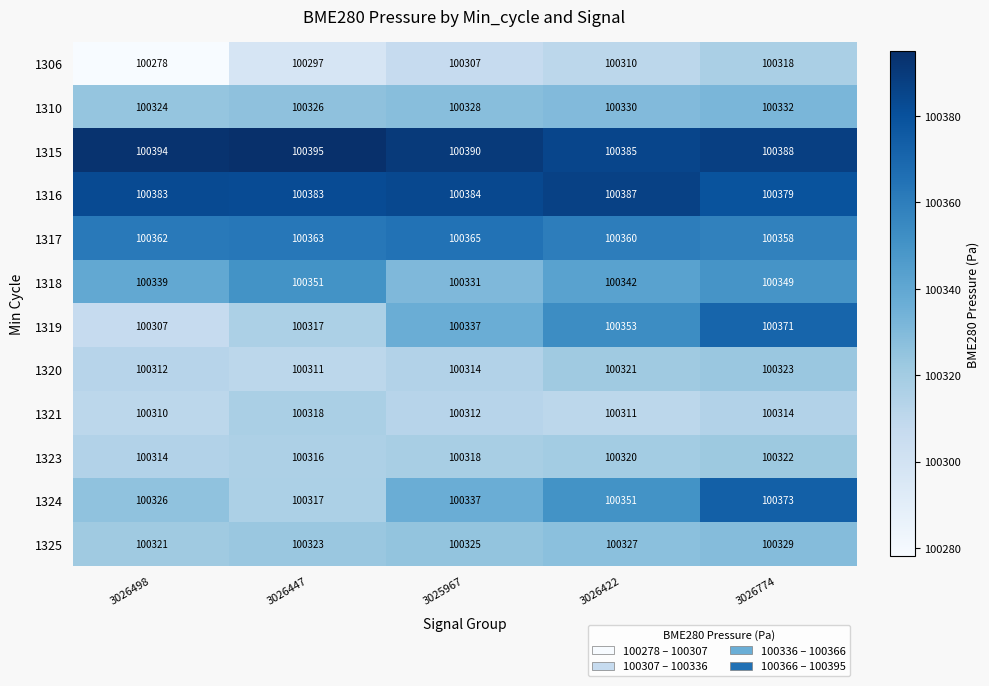

At 3026498, list the series in order from largest to smallest.

1315, 1316, 1317, 1318, 1324, 1310, 1325, 1323, 1320, 1321, 1319, 1306